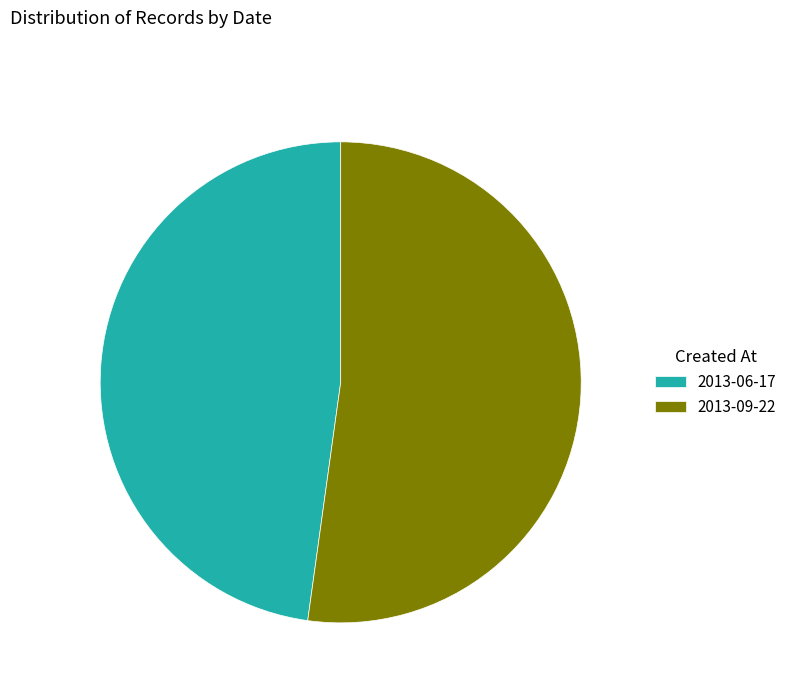

Between 2013-06-17 and 2013-09-22, which is larger?

2013-09-22